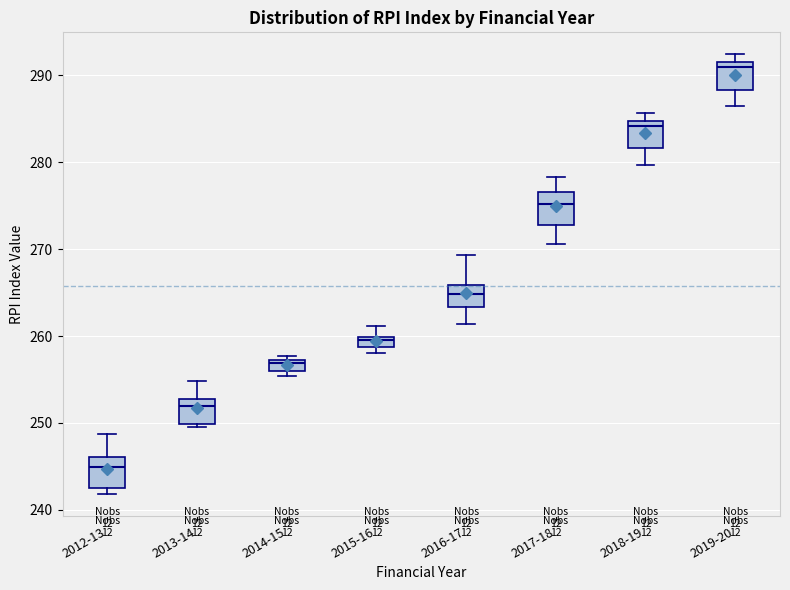

Where does the lower whisker of the box for 2019-20 end on the y-axis? The values are not printed on the chart, so give them approximately, as read against the axis.

286